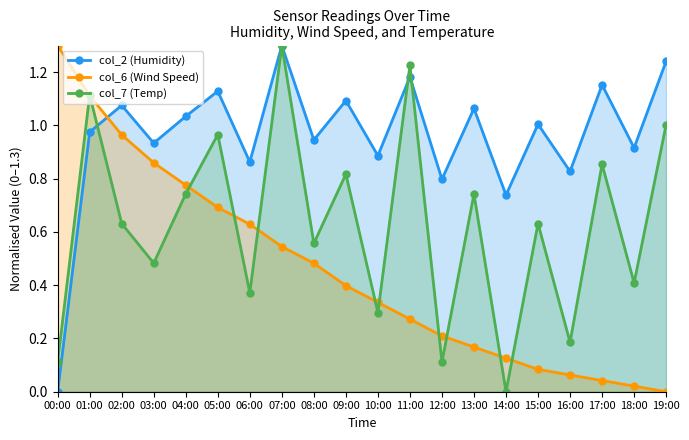

At how many categories does at least one series exceed 0?

20